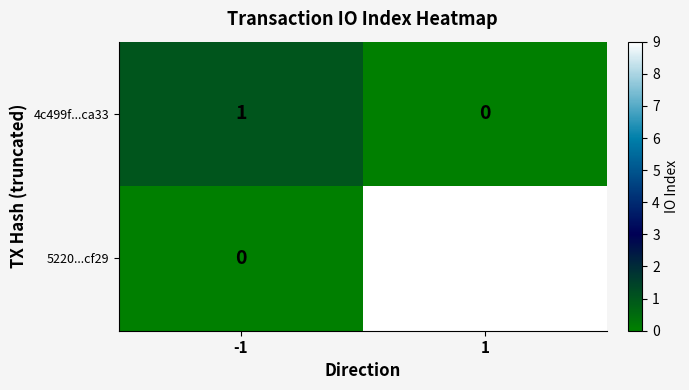

The 5220...cf29 series shows 0 at -1. True or false?

True